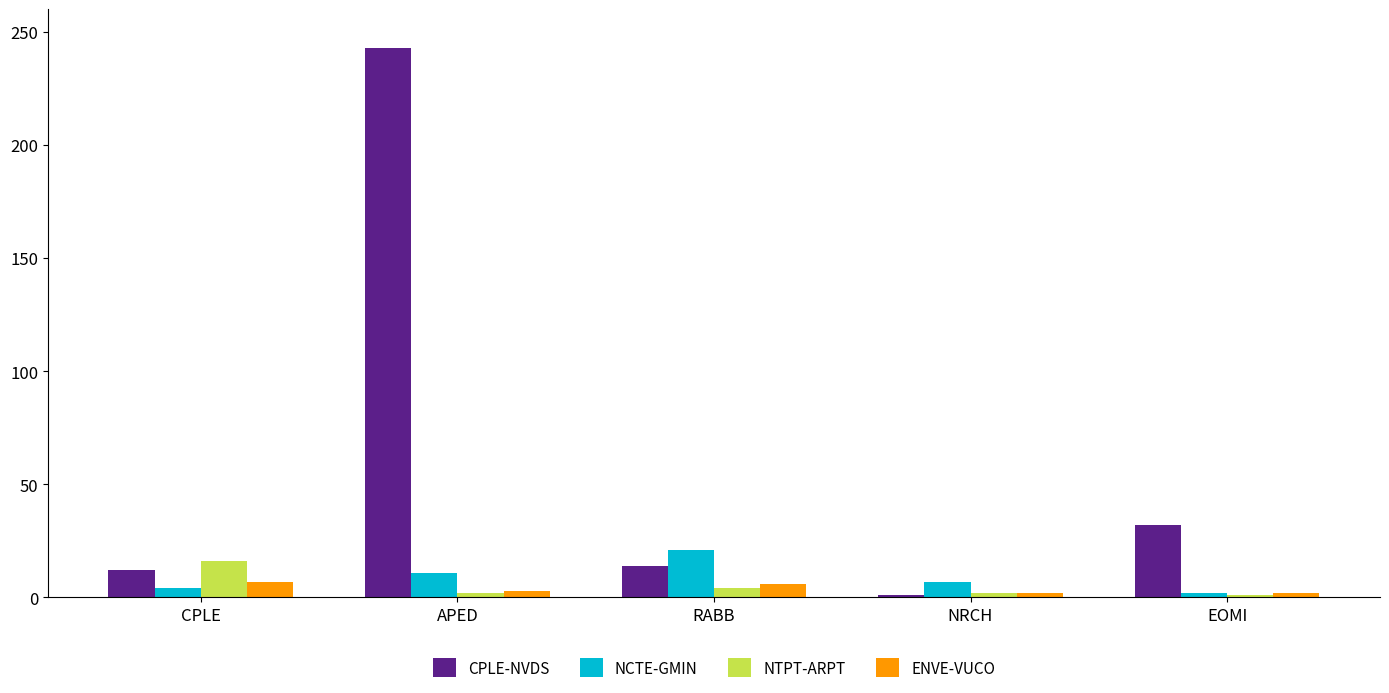

What is the sum of all NTPT-ARPT values?

25